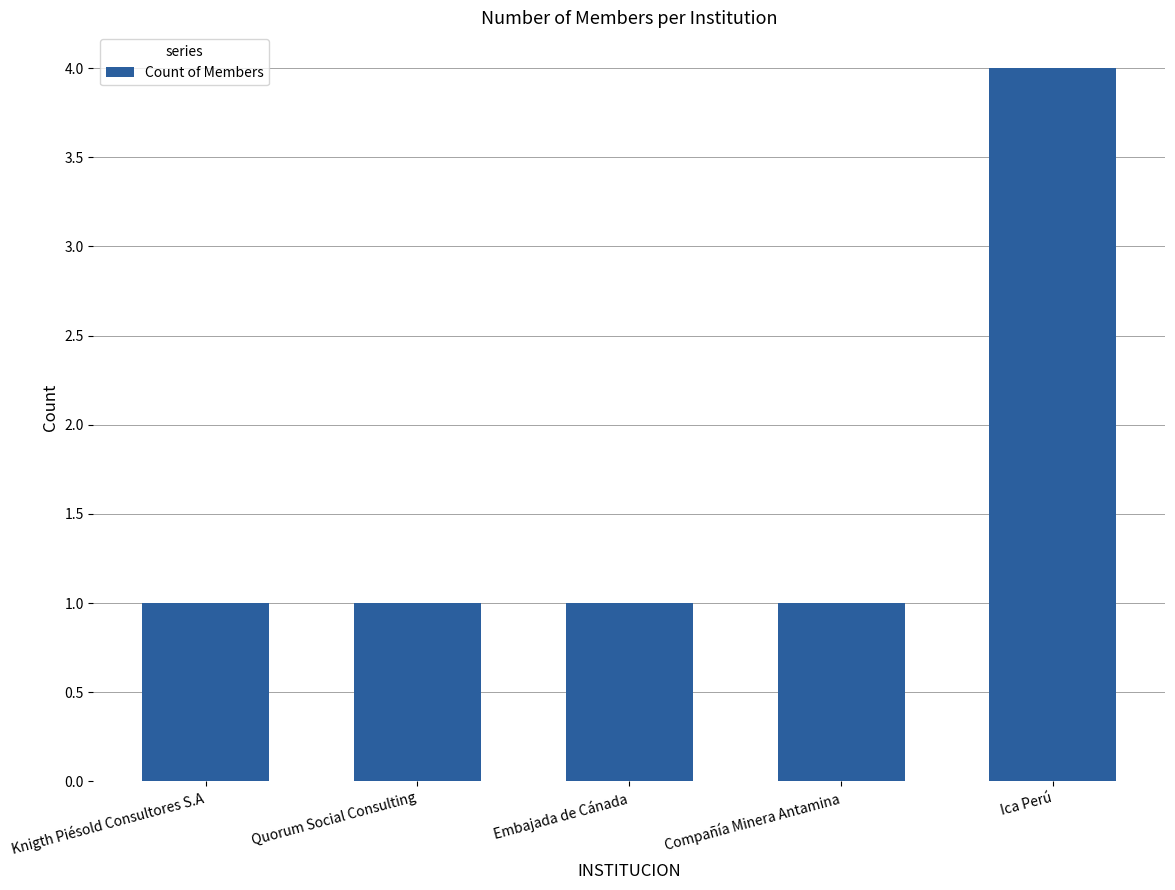

Reading right to left, what are all the values shown in this chart?

Ica Perú=4	Compañía Minera Antamina=1	Embajada de Cánada=1	Quorum Social Consulting=1	Knigth Piésold Consultores S.A=1